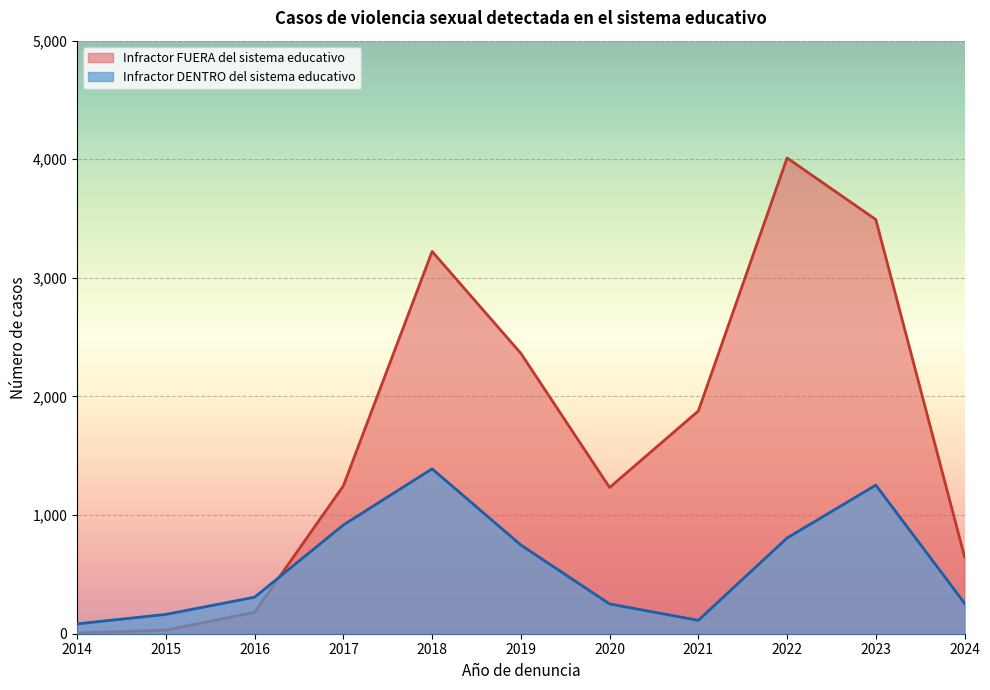

The value of Infractor FUERA del sistema educativo at 2017 is 384. True or false?

False